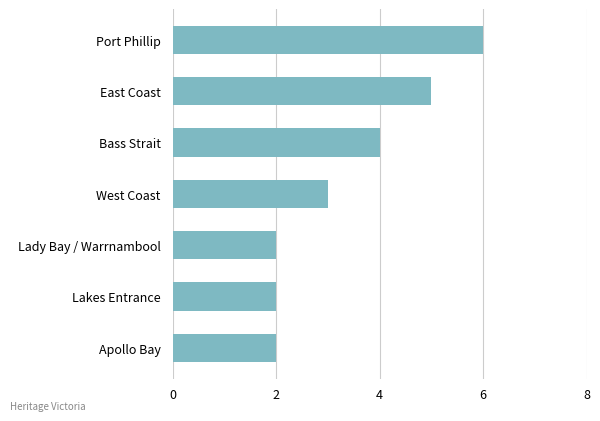

What is the difference between the second highest and second lowest values?

3